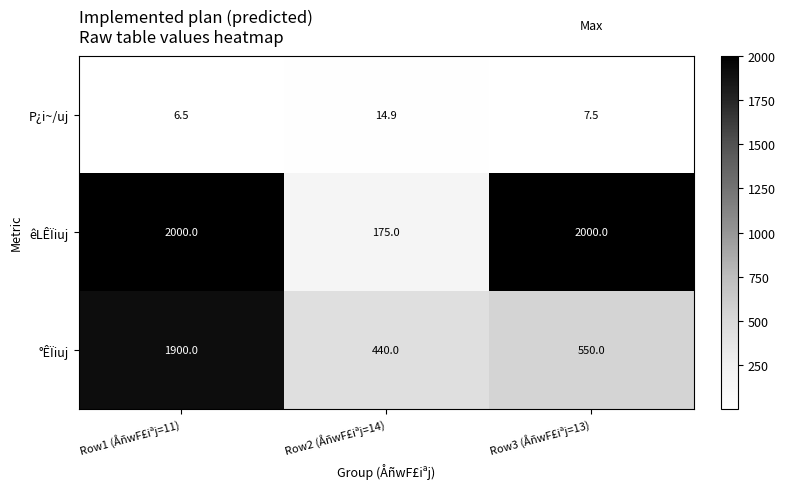

Which series has the largest total across all categories?

êLÊÏiuj